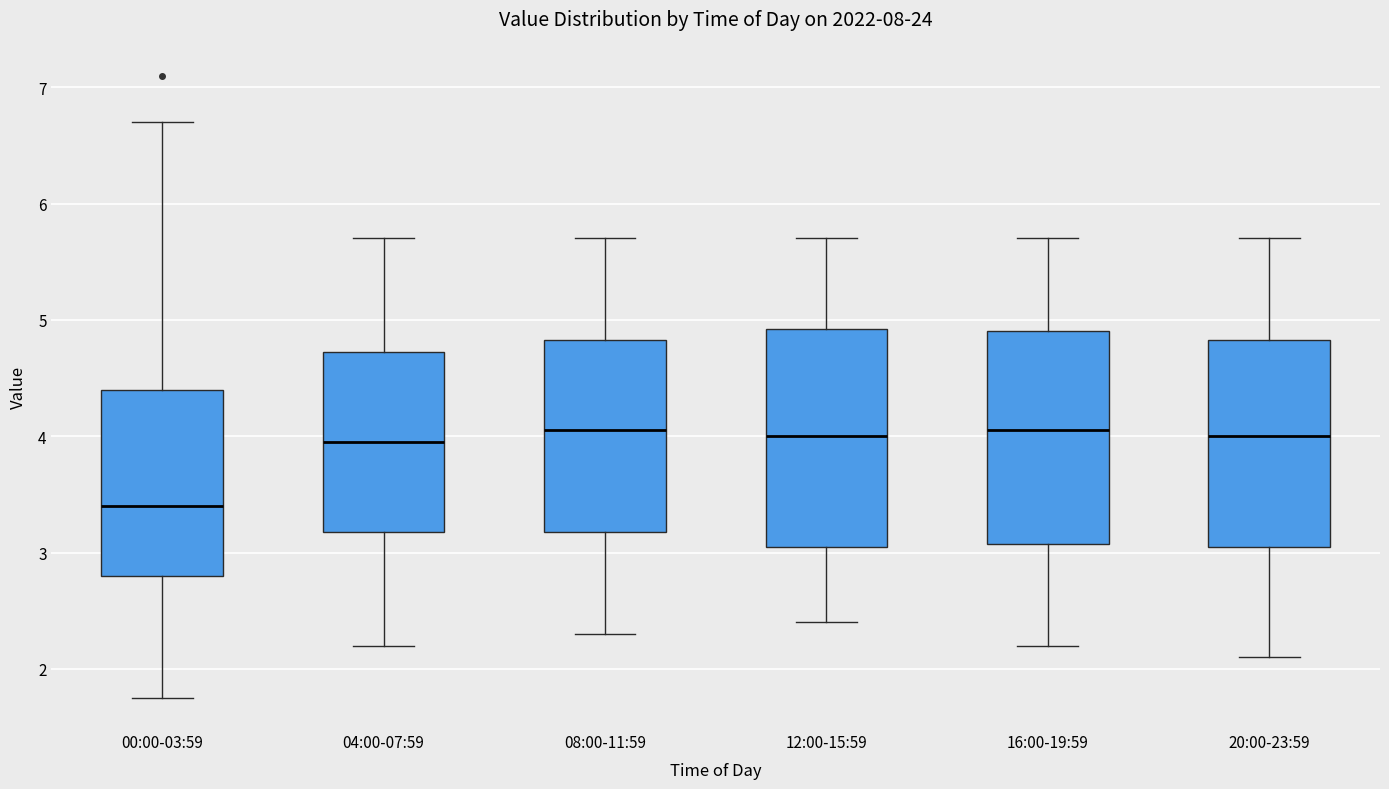

Where does the lower whisker of the box for 00:00-03:59 end on the y-axis? The values are not printed on the chart, so give them approximately, as read against the axis.

1.8